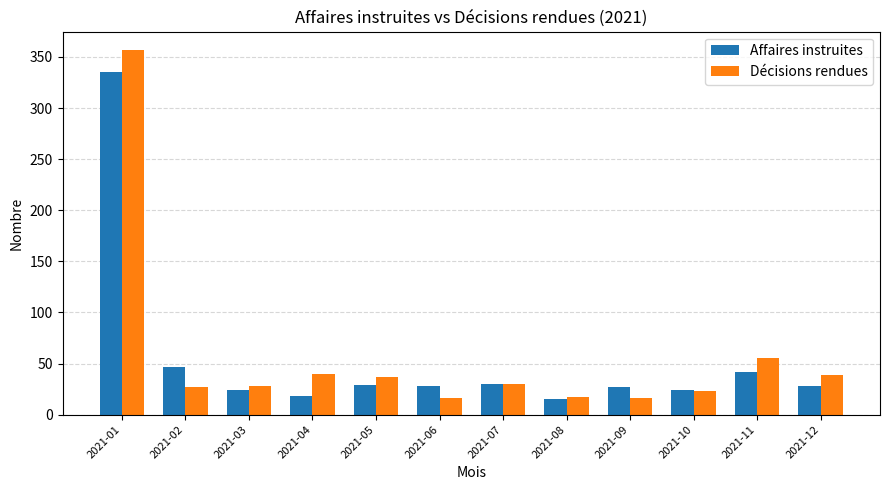

What is the maximum value shown in the chart?

357